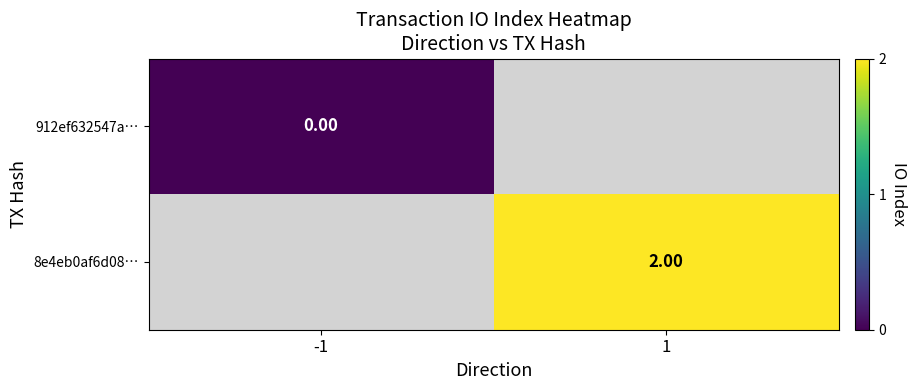

The 8e4eb0af6d08… series shows 2.0 at 1. True or false?

True